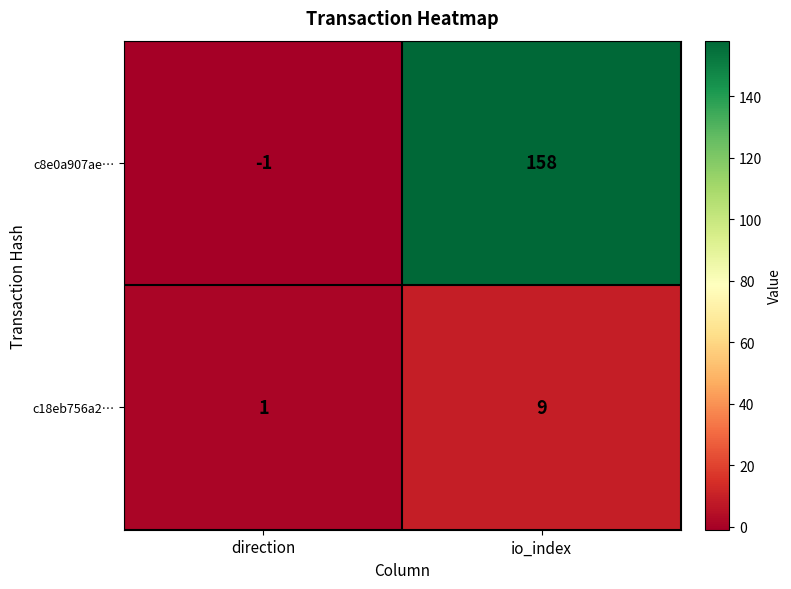

What is the highest value of the c18eb756a2… series?

9